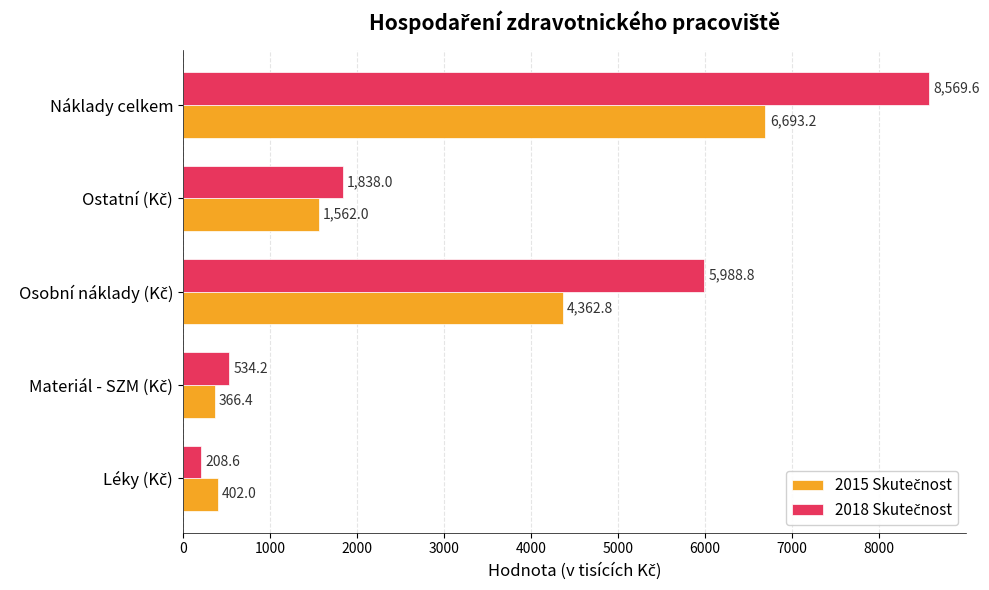

At which category is the sum across all series the highest?

Náklady celkem